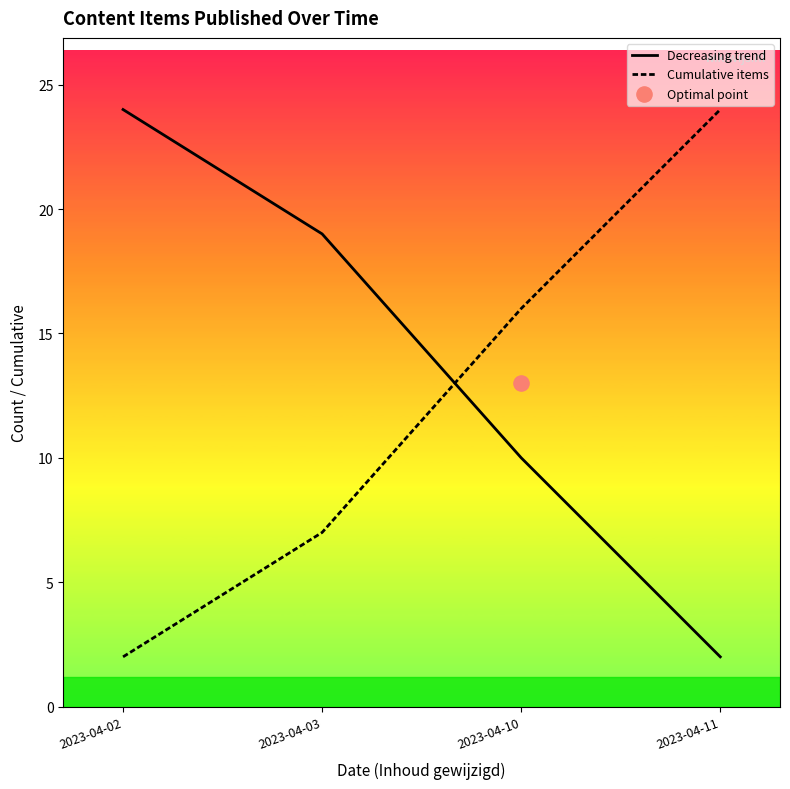

Which series contains the highest Y value?

Decreasing trend